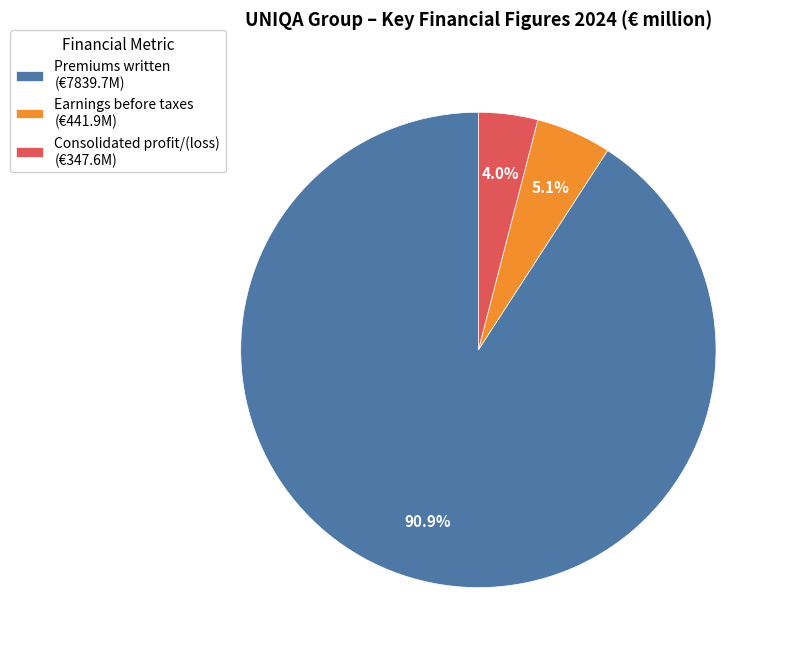

Is the sum of Consolidated profit/(loss) and Earnings before taxes greater than half?

No